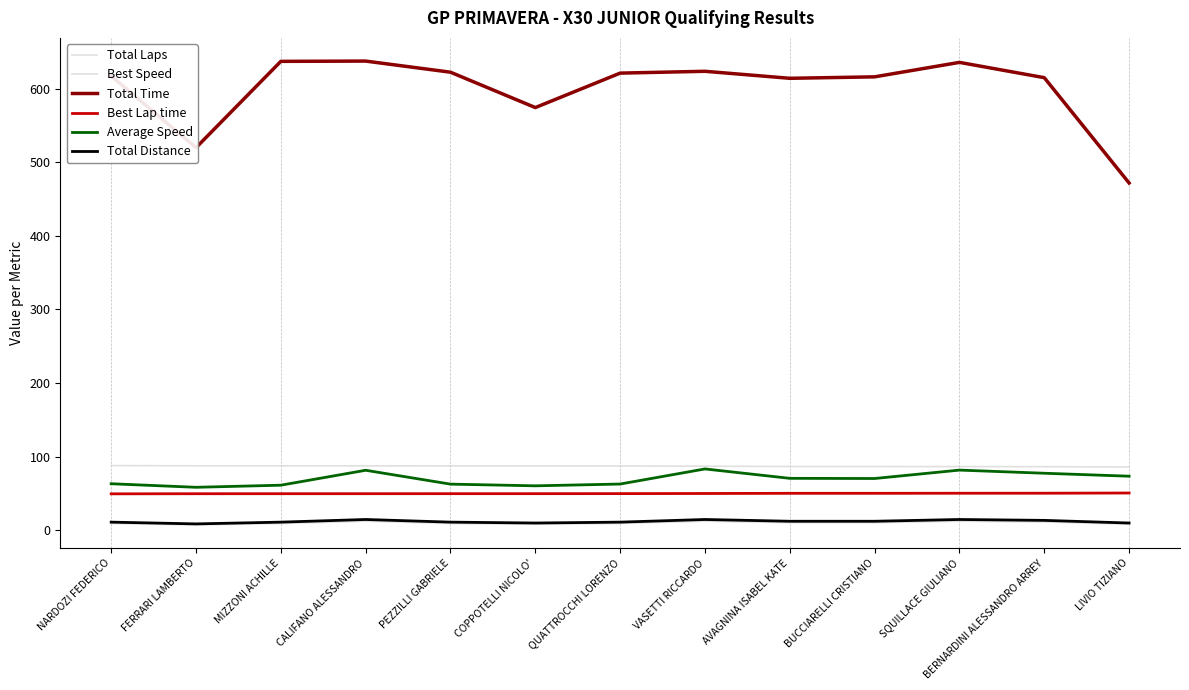

Rank the categories by Best Speed value from lowest to highest.

LIVIO TIZIANO, BERNARDINI ALESSANDRO ARREY, SQUILLACE GIULIANO, BUCCIARELLI CRISTIANO, AVAGNINA ISABEL KATE, VASETTI RICCARDO, QUATTROCCHI LORENZO, PEZZILLI GABRIELE, COPPOTELLI NICOLO', CALIFANO ALESSANDRO, MIZZONI ACHILLE, FERRARI LAMBERTO, NARDOZI FEDERICO